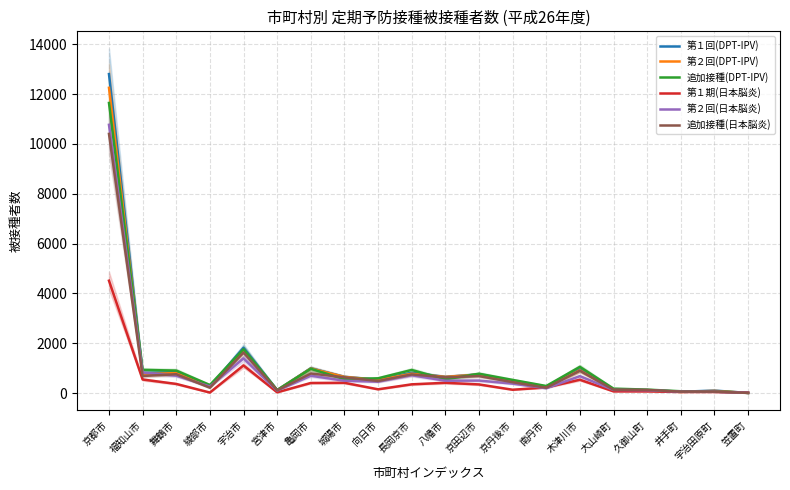

Between which two adjacent categories do 第２回(DPT-IPV) and 追加接種(DPT-IPV) first intersect?

京都市 and 福知山市